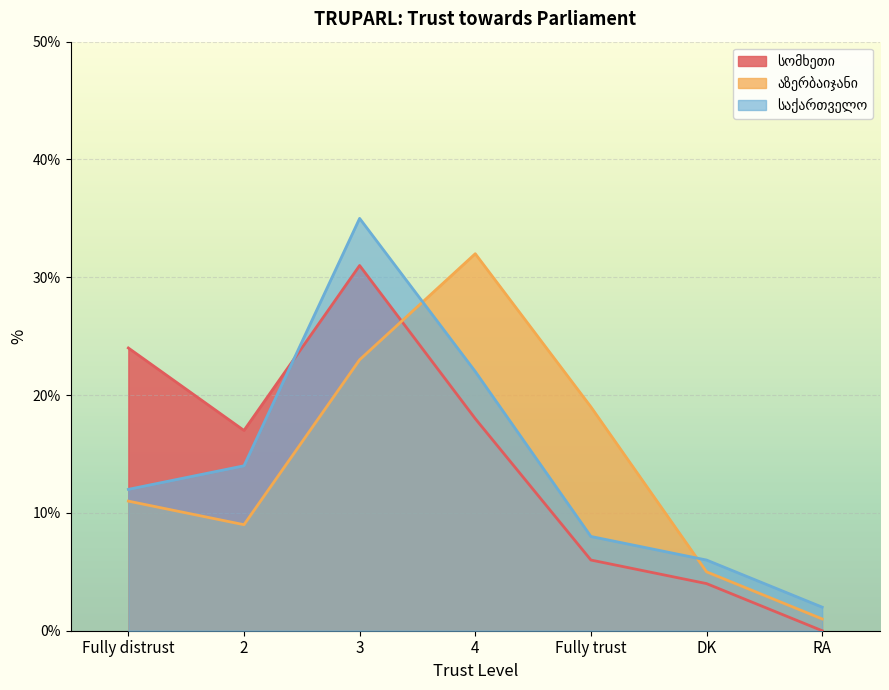

Between RA and DK, which is larger?

DK